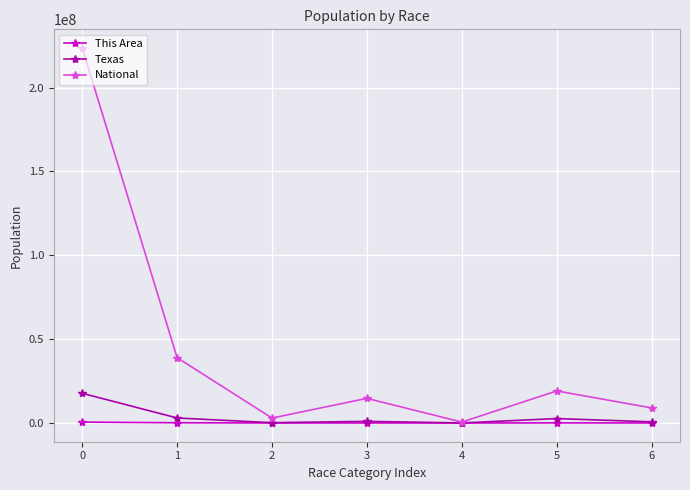

At which category does National reach its first local peak?

3